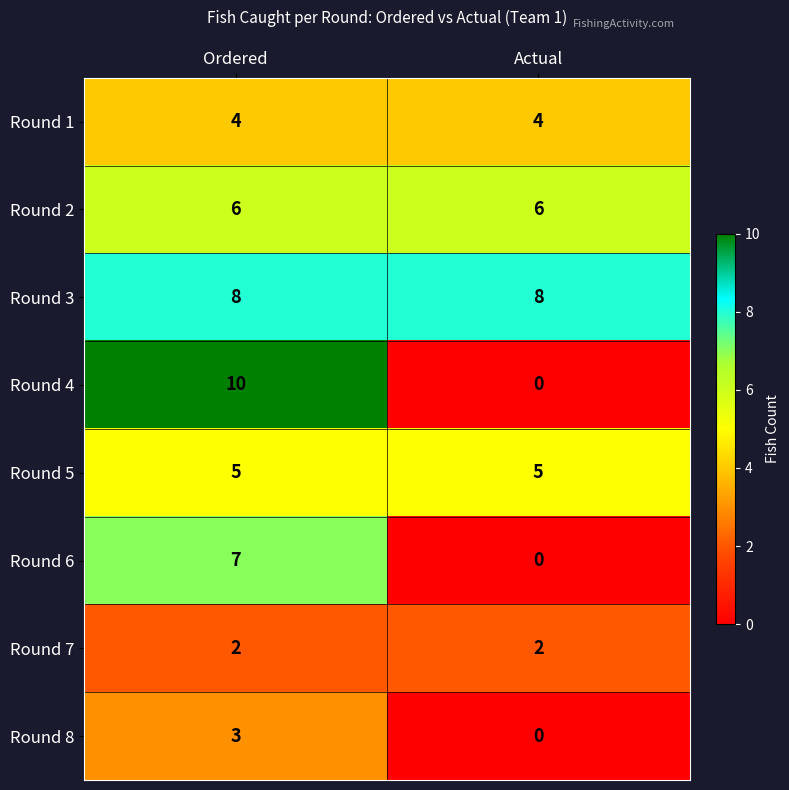

What is the sum of all Round 2 values?

12